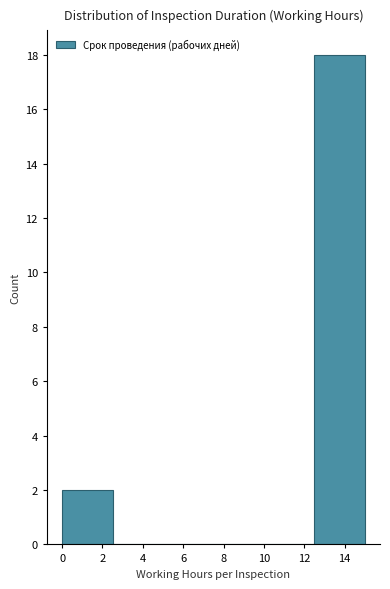

Over which range of the x-axis is the bar tallest?

12.5 to 15.0